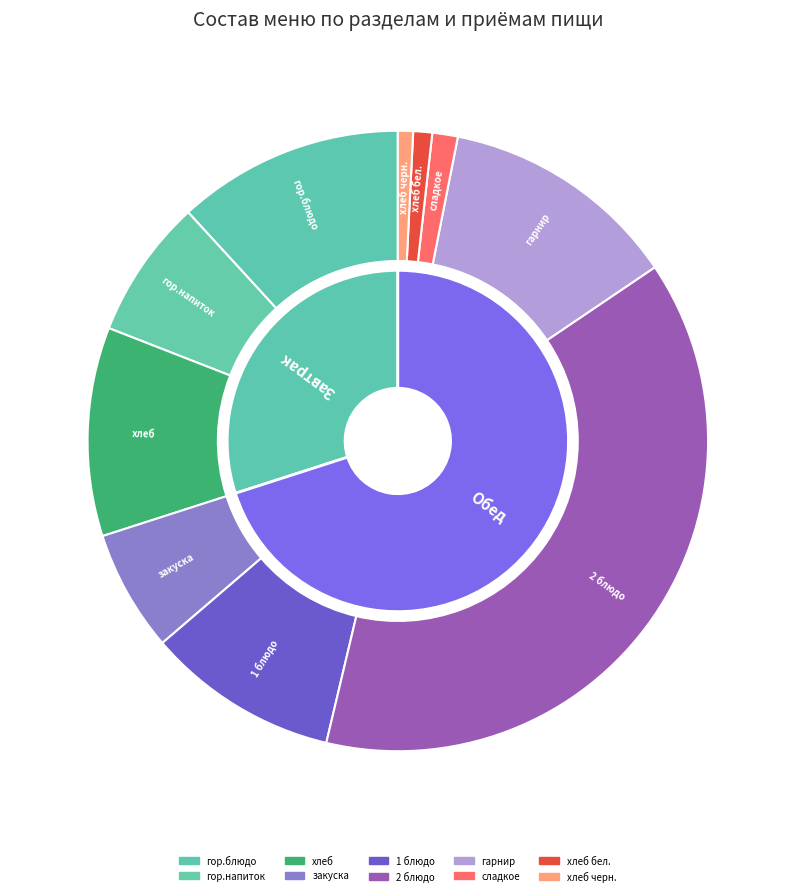

How many slices are in this pie chart?

10